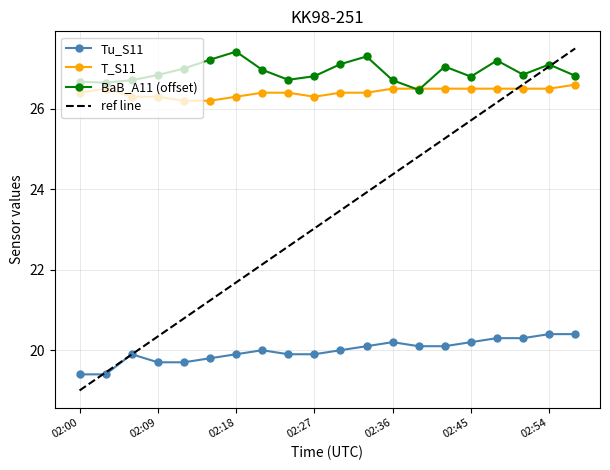

What is the lowest value of the BaB_A11 (offset) series?

26.5